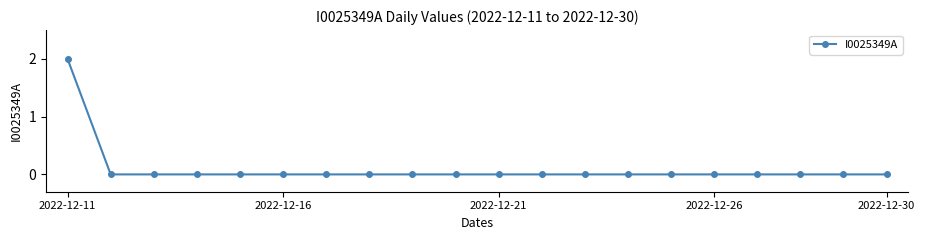

Reading left to right, list all the values displayed in this chart.

2	0	0	0	0	0	0	0	0	0	0	0	0	0	0	0	0	0	0	0